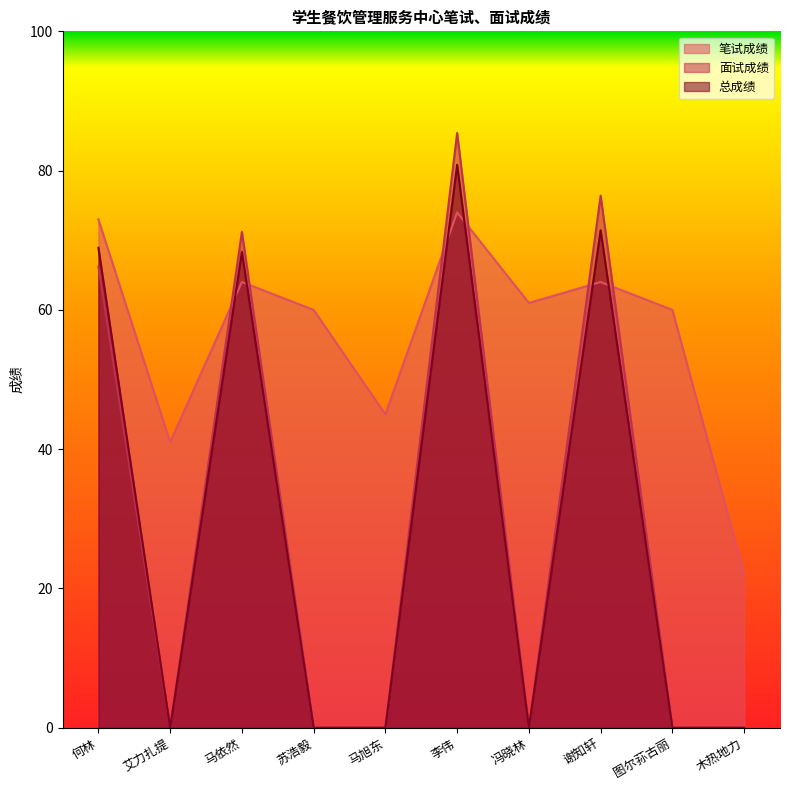

What is the total value across all series at 木热地力?

22.0